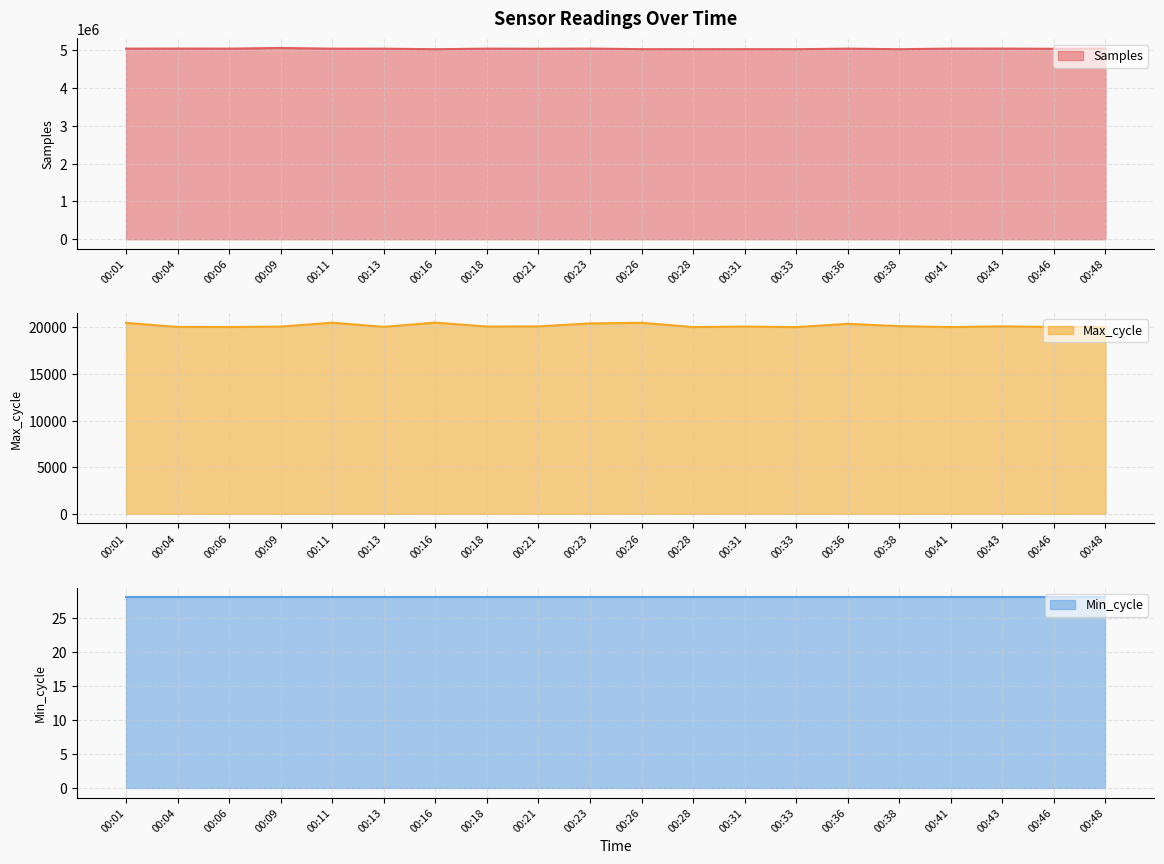

True or false: Max_cycle and Samples intersect in this chart.

False